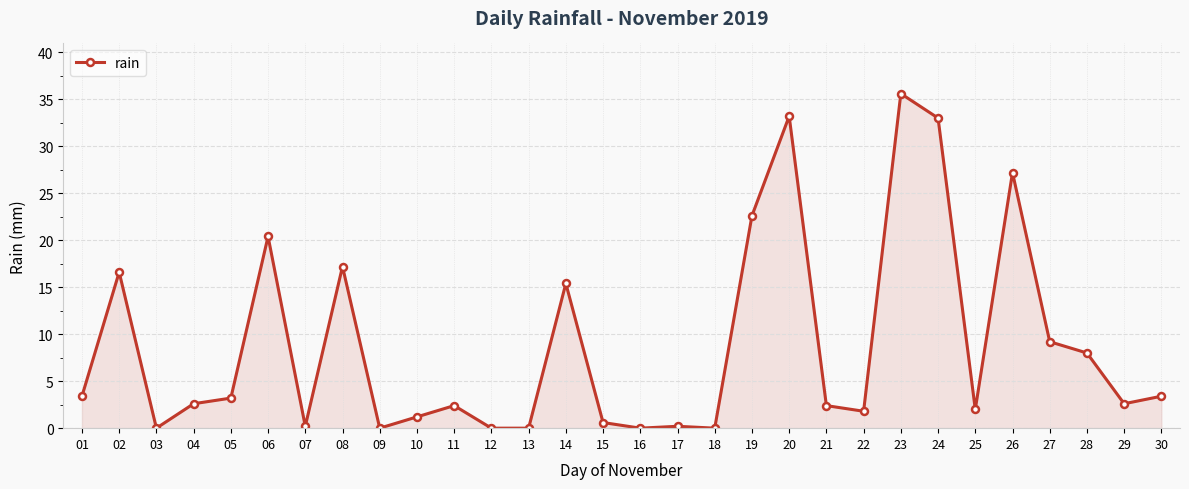

How many lines are shown in the chart?

1